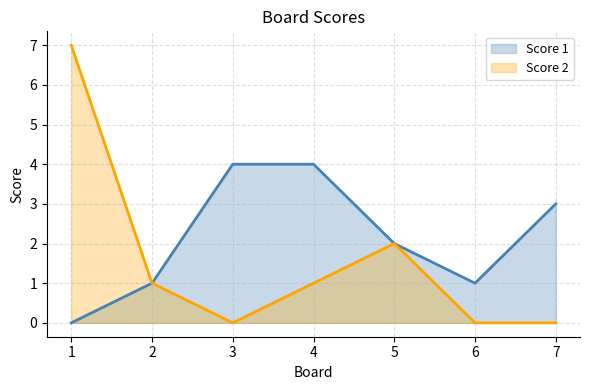

What is the value of the Score 1 point at the 4th from the left?

4